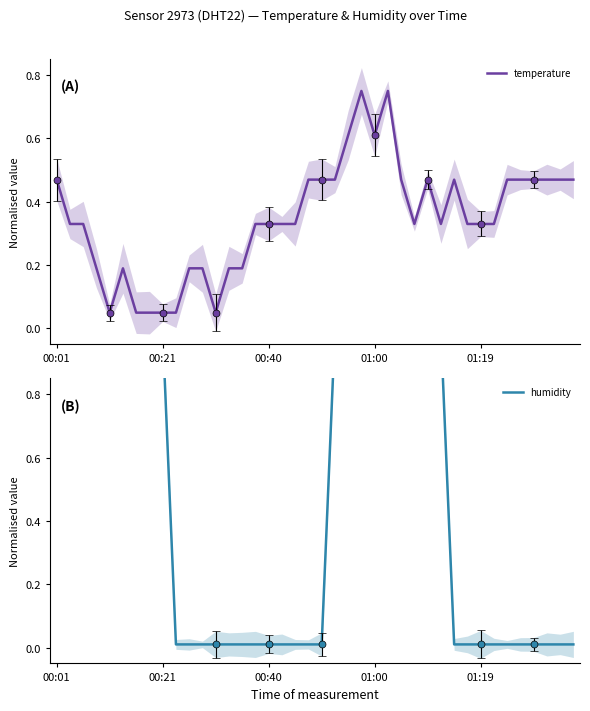

Rank the series by their maximum value, from lowest to highest.

temperature, humidity